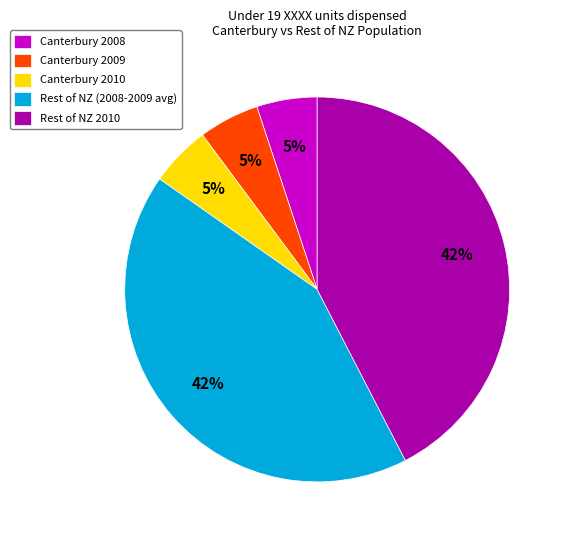

What is the ratio of the value at Canterbury 2008 to the value at Canterbury 2010?

1.0